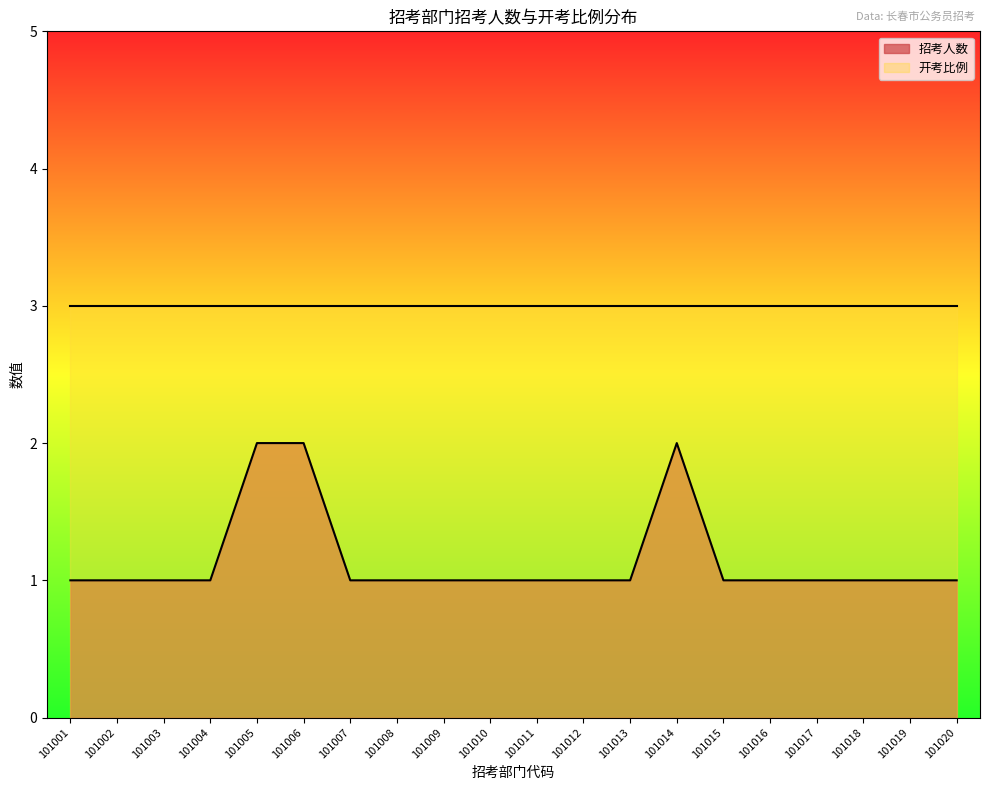

Reading left to right, what are all the values shown in this chart?

101001=1	101002=1	101003=1	101004=1	101005=2	101006=2	101007=1	101008=1	101009=1	101010=1	101011=1	101012=1	101013=1	101014=2	101015=1	101016=1	101017=1	101018=1	101019=1	101020=1